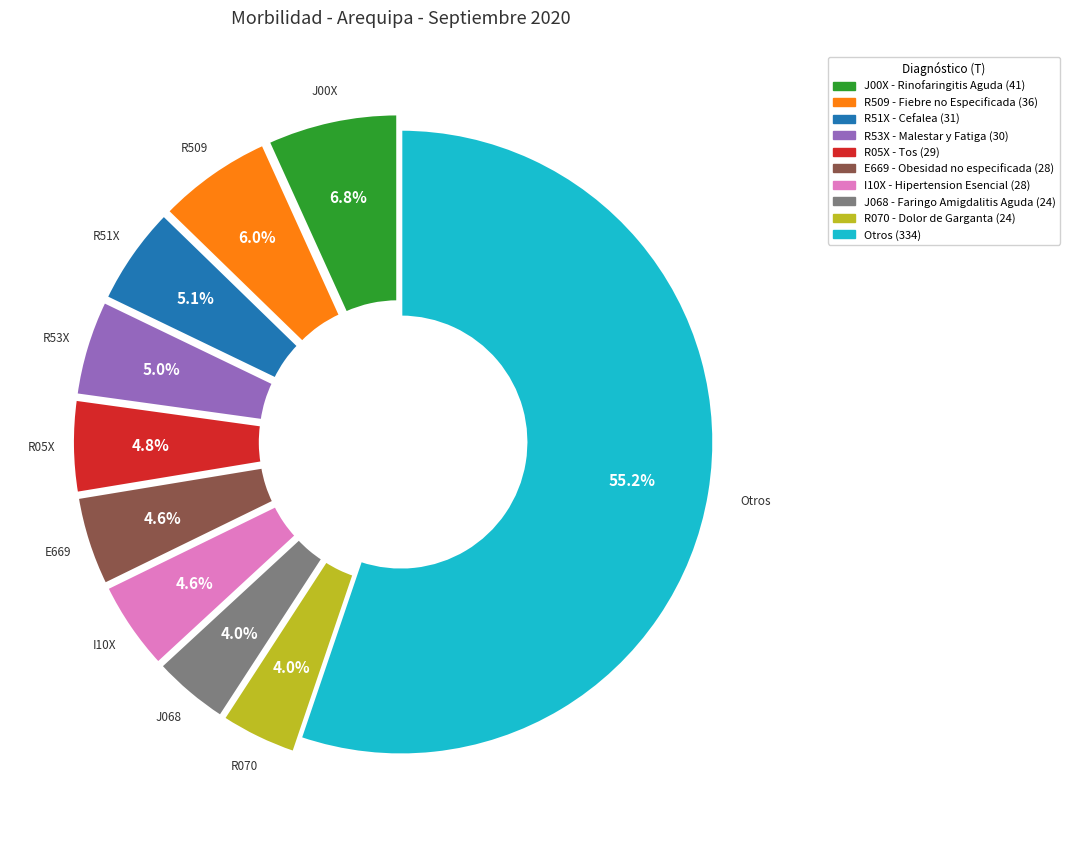

Which slice is the largest?

Otros